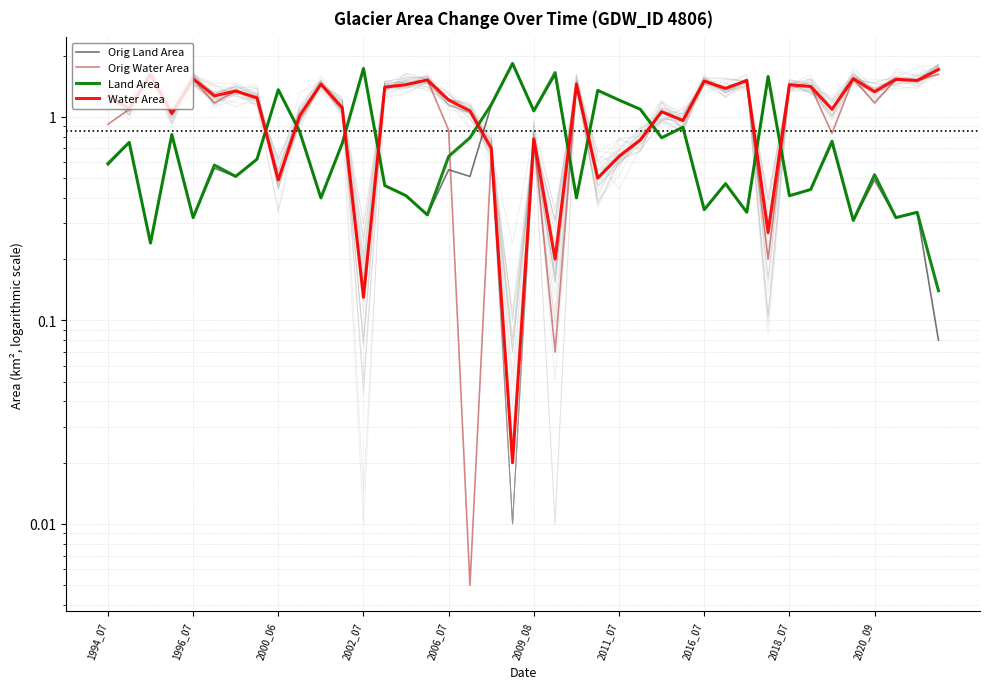

At how many categories does at least one series exceed 1?

39